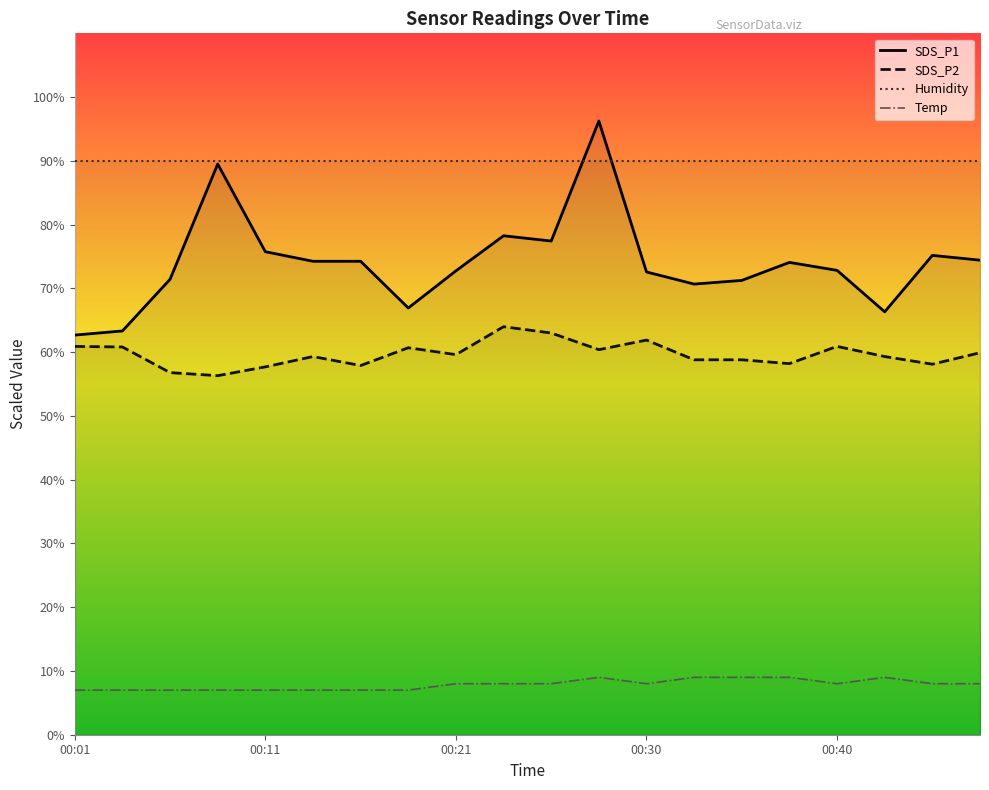

True or false: SDS_P2 and Temp intersect in this chart.

False